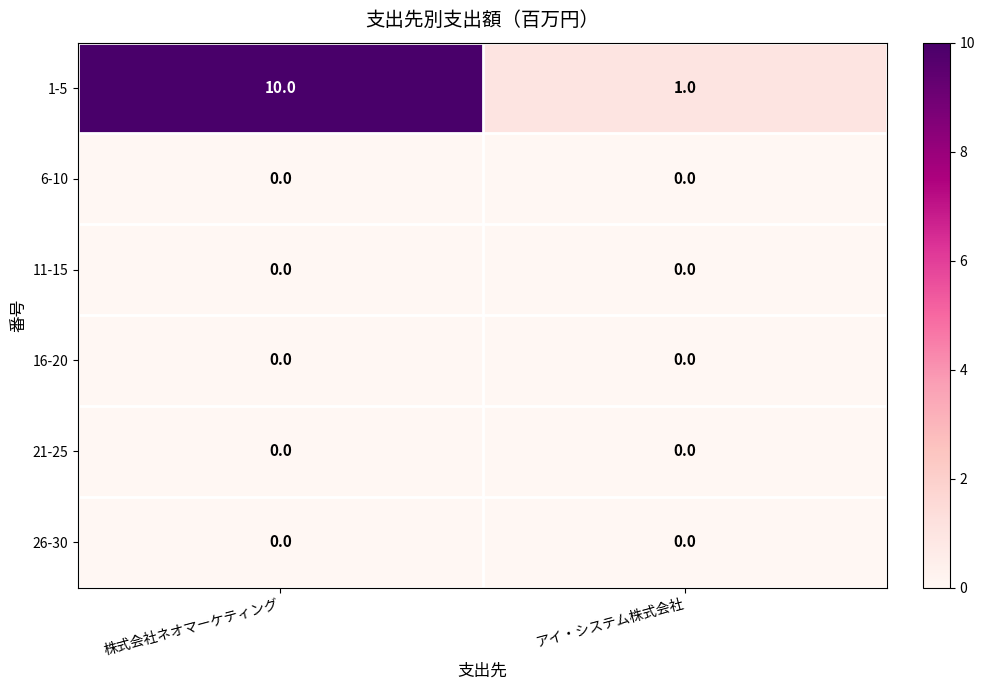

Reading left to right, extract all data points from this chart.

1-5: 株式会社ネオマーケティング=10	アイ・システム株式会社=1
6-10: 株式会社ネオマーケティング=0	アイ・システム株式会社=0
11-15: 株式会社ネオマーケティング=0	アイ・システム株式会社=0
16-20: 株式会社ネオマーケティング=0	アイ・システム株式会社=0
21-25: 株式会社ネオマーケティング=0	アイ・システム株式会社=0
26-30: 株式会社ネオマーケティング=0	アイ・システム株式会社=0